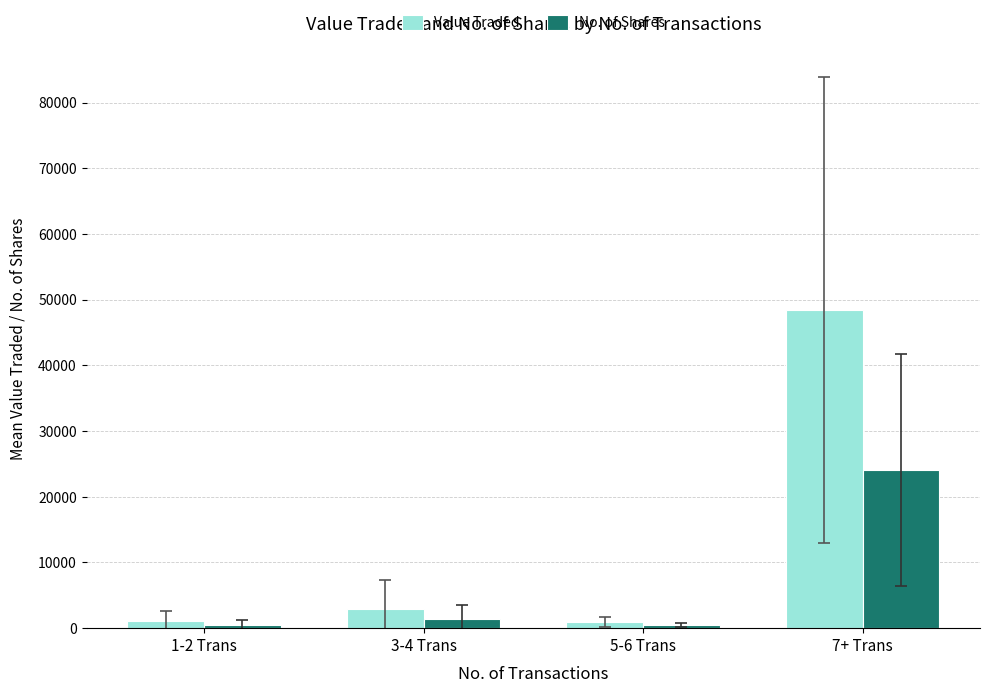

What is the average value of the No. of Shares series?

6615.7